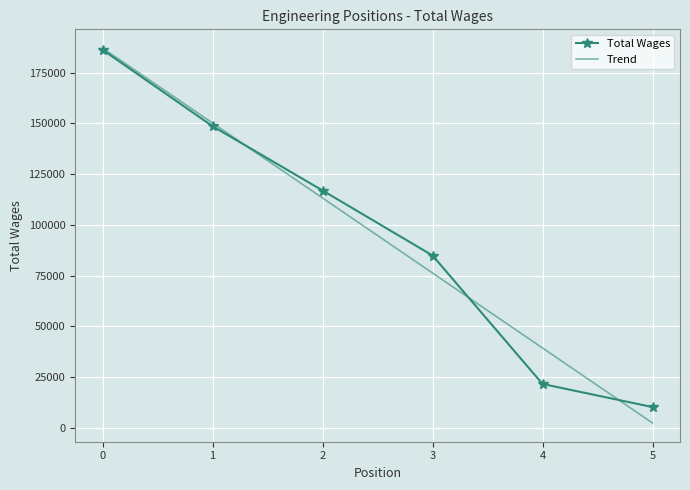

What is the sum of the Trend values at 4 and 5?

41693.9